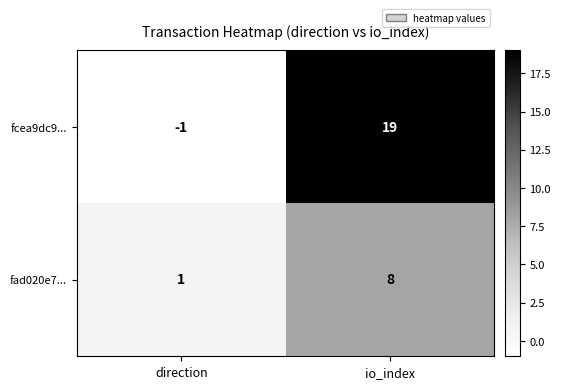

Where is fad020e7... nearest to the value 4?

direction